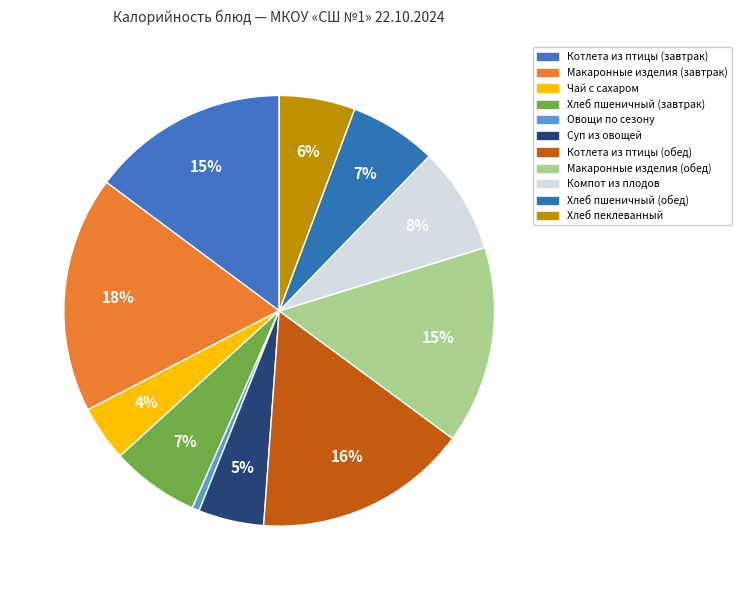

Is there a majority slice in this chart?

No